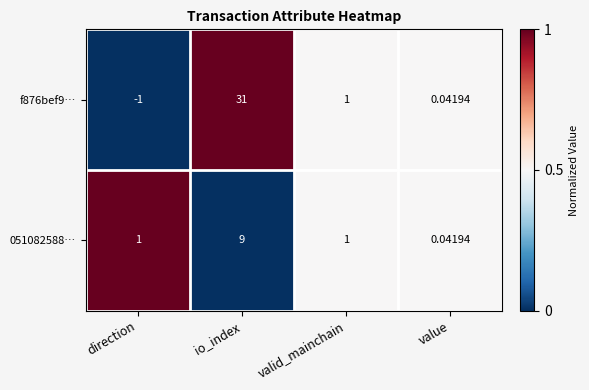

Where does the f876bef9… series first go above 1?

io_index